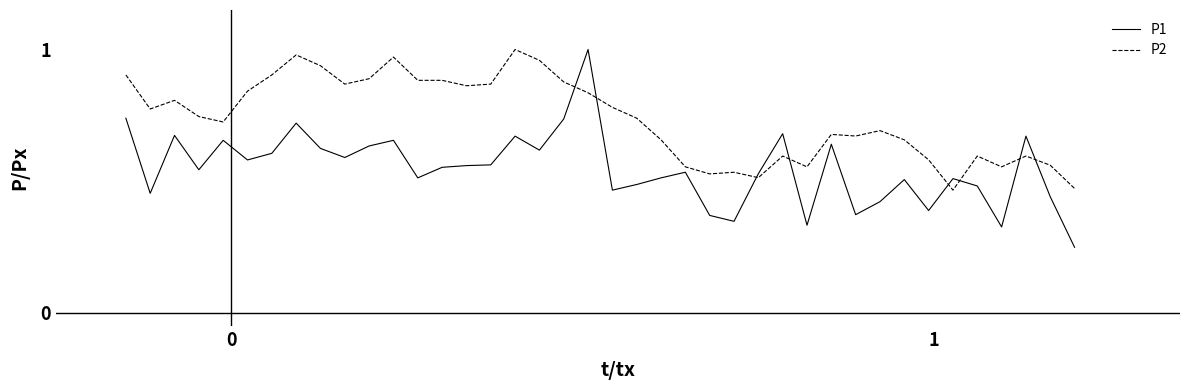

Which series has the widest spread of values?

P1